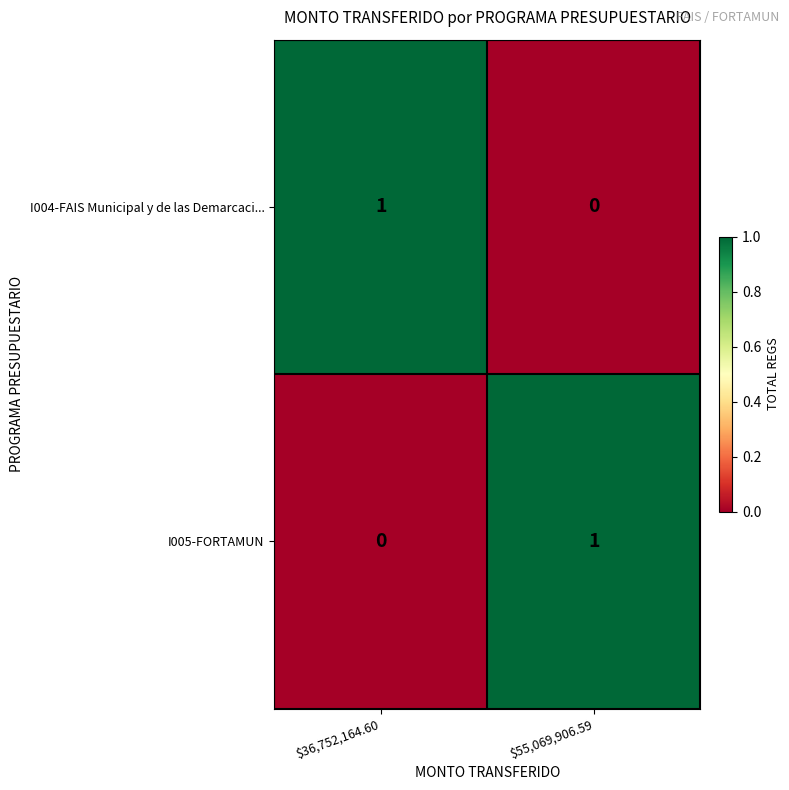

The I004-FAIS Municipal y de las Demarcaci... series shows 2 at $36,752,164.60. True or false?

False